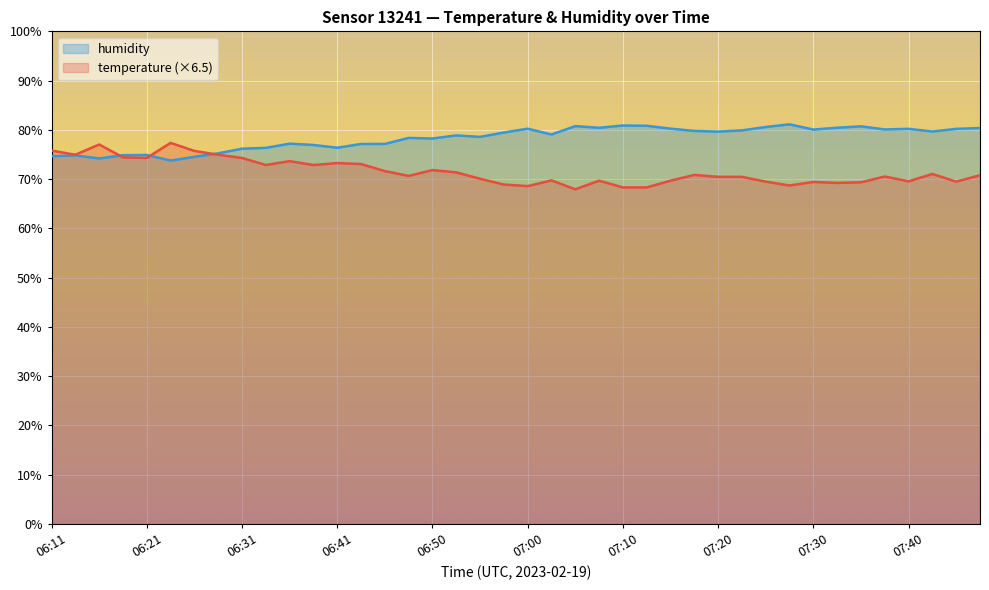

Is it true that humidity equals 34.7 at 06:28?

False